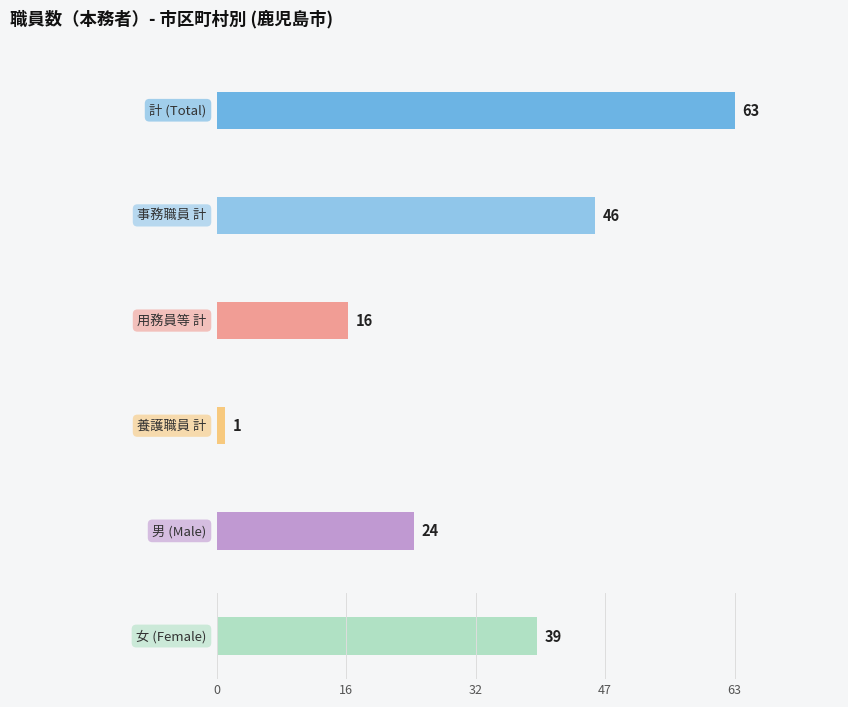

What is the maximum value for 事務職員 計?

46